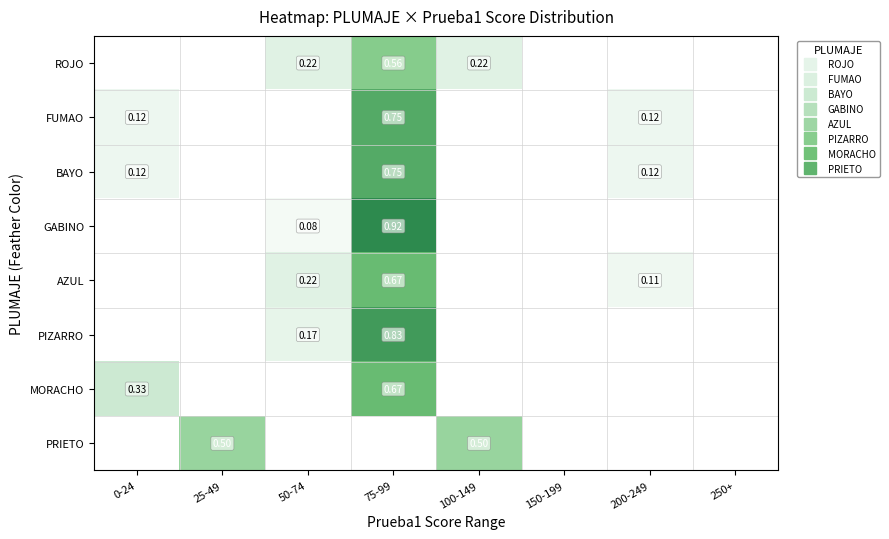

The GABINO series shows 0.6 at 150-199. True or false?

False